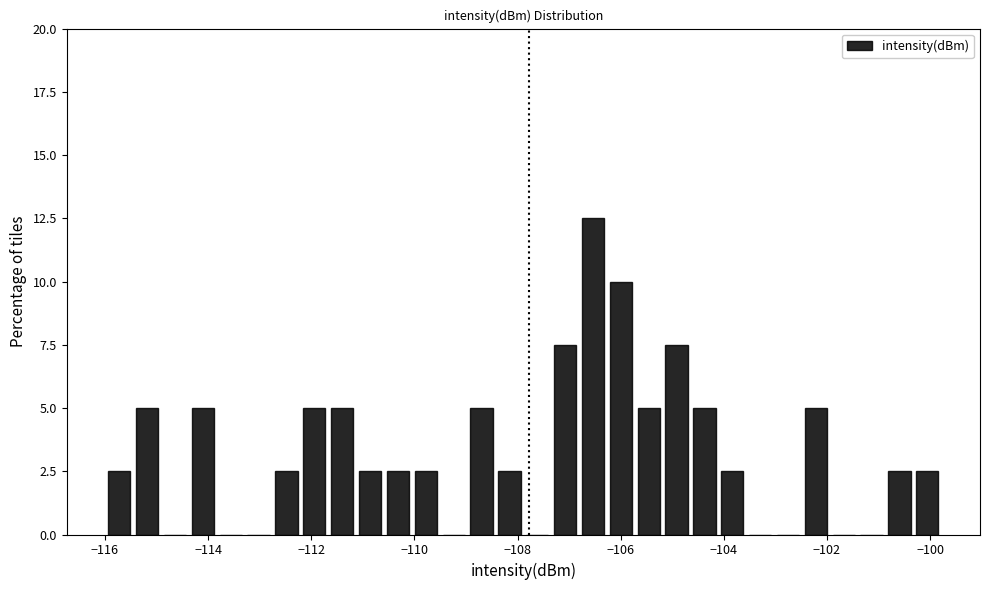

Around what value on the x-axis is the tallest bar? Give the approximate position of its centre, as read against the axis.

-106.6